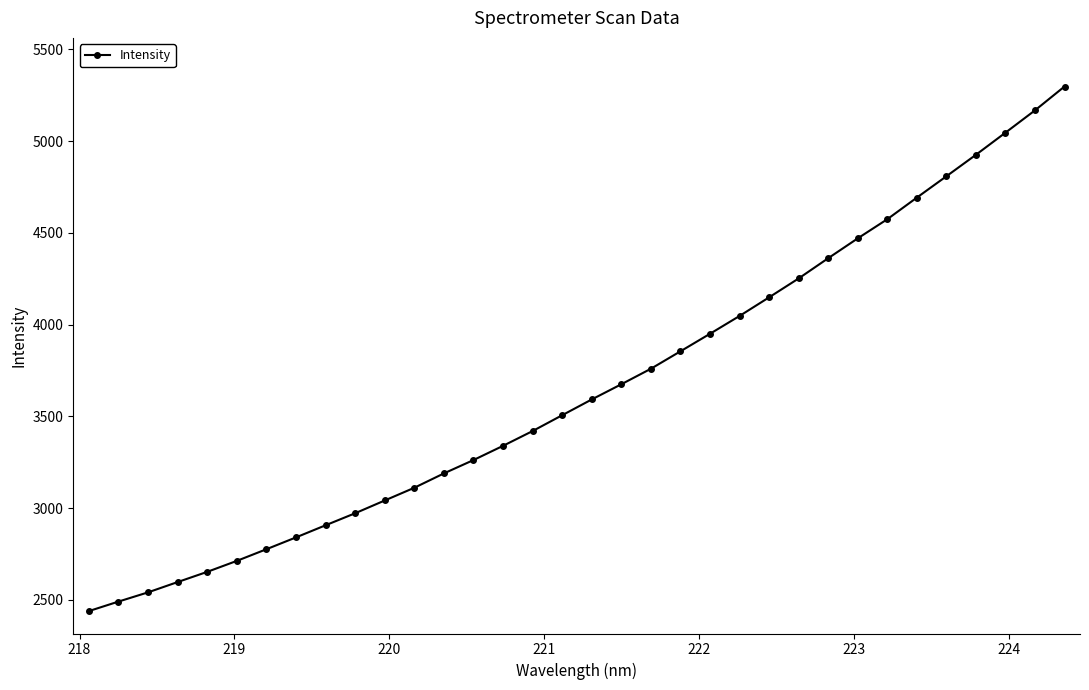

What is the value of the 5th point from the left?

2653.2